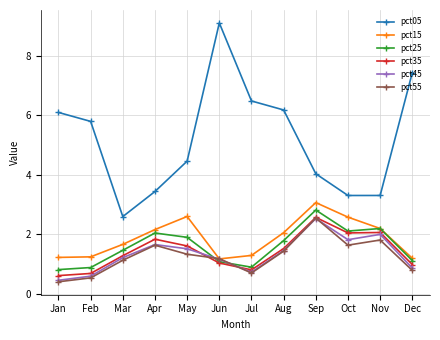

What is the highest value of the pct15 series?

3.1